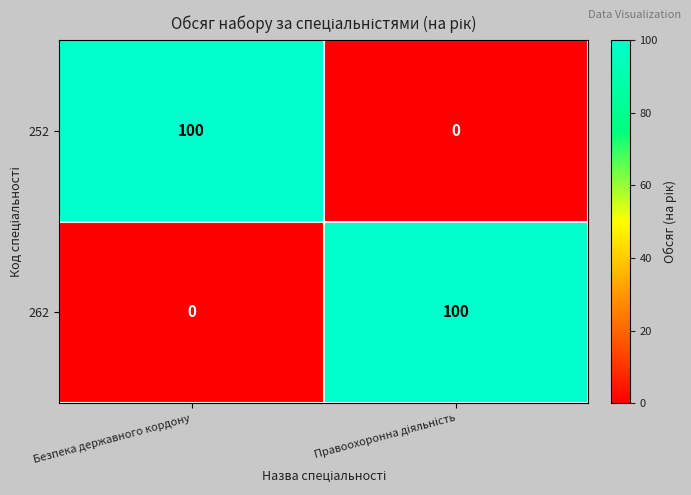

What is the difference between the maximum and minimum values in the 262 series?

100